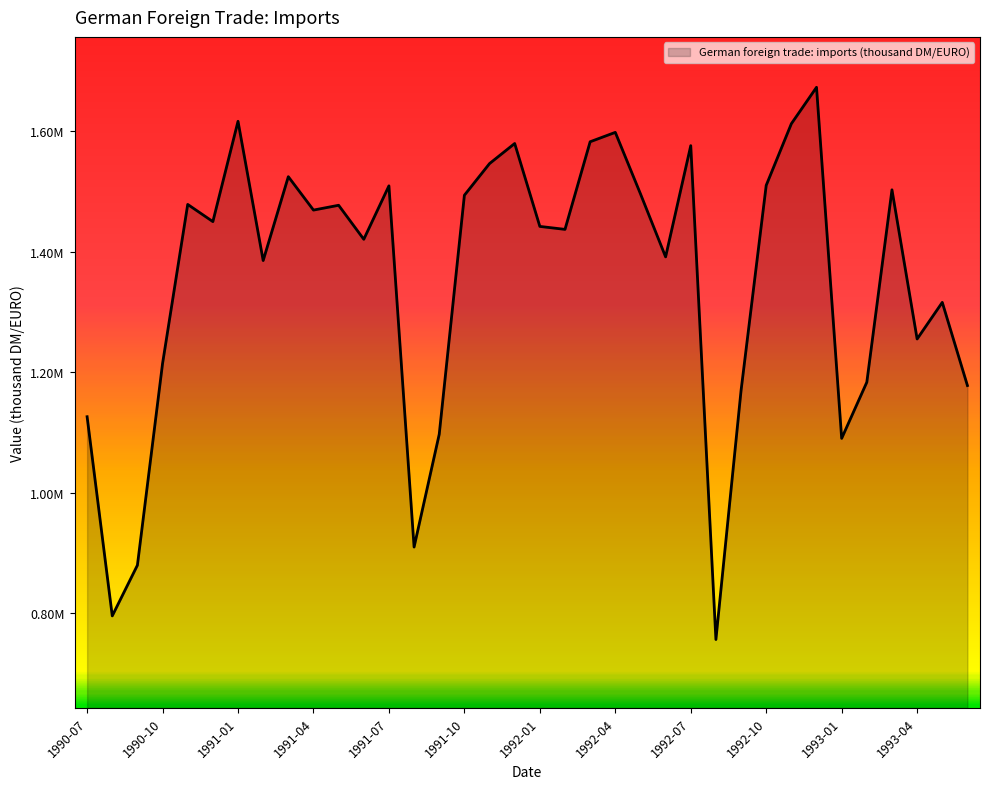

Which category has the highest value across all series?

1992-12